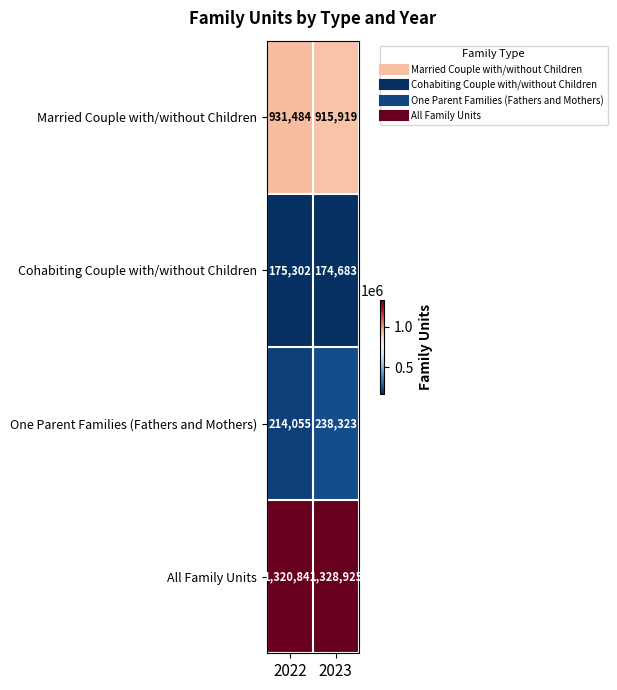

List the series in order of their peak value, lowest first.

Cohabiting Couple with/without Children, One Parent Families (Fathers and Mothers), Married Couple with/without Children, All Family Units